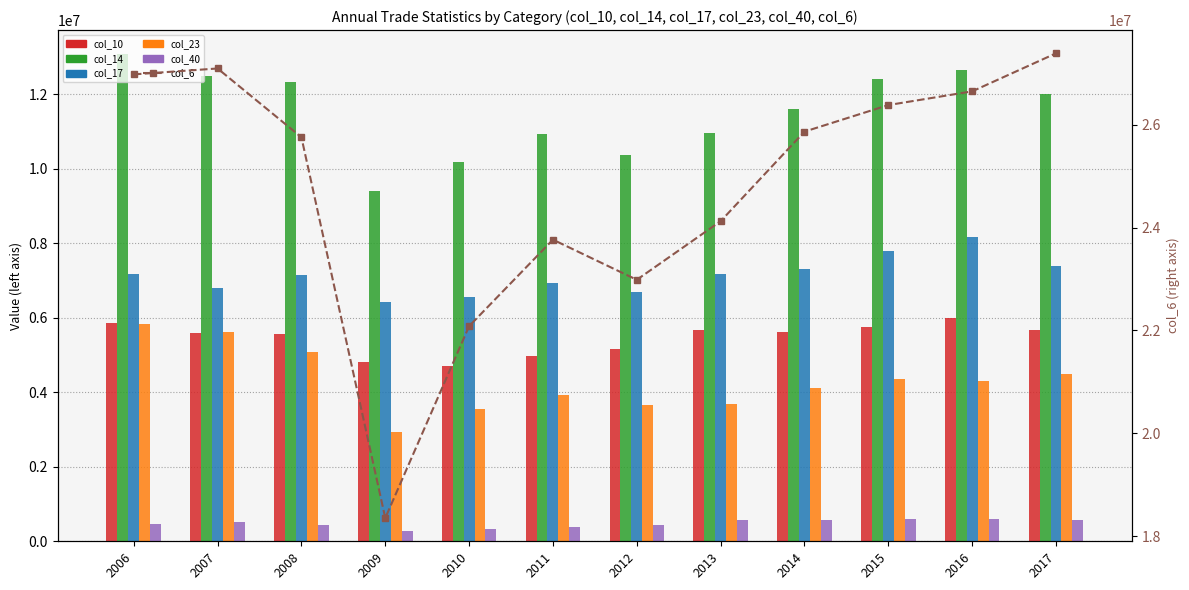

What value does the col_17 series have at 2008?

7136143